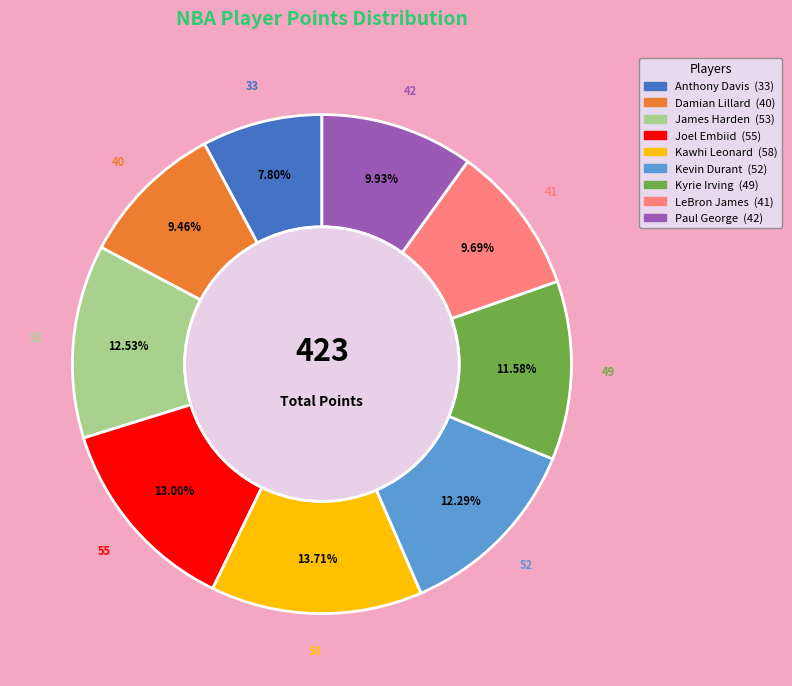

Which slice is the smallest?

Anthony Davis